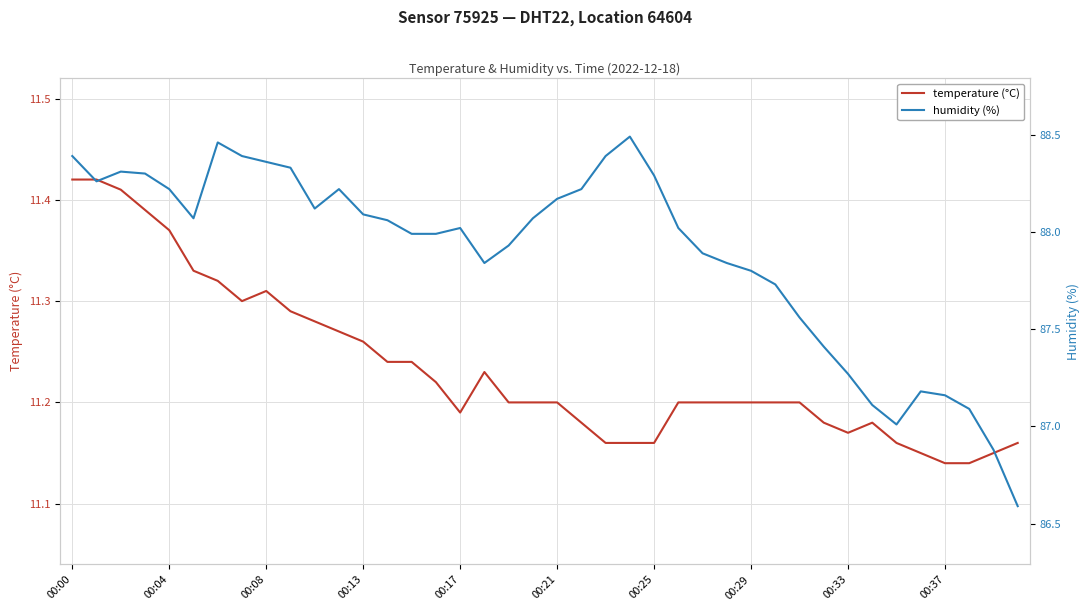

At which category is the sum across all series the highest?

00:00